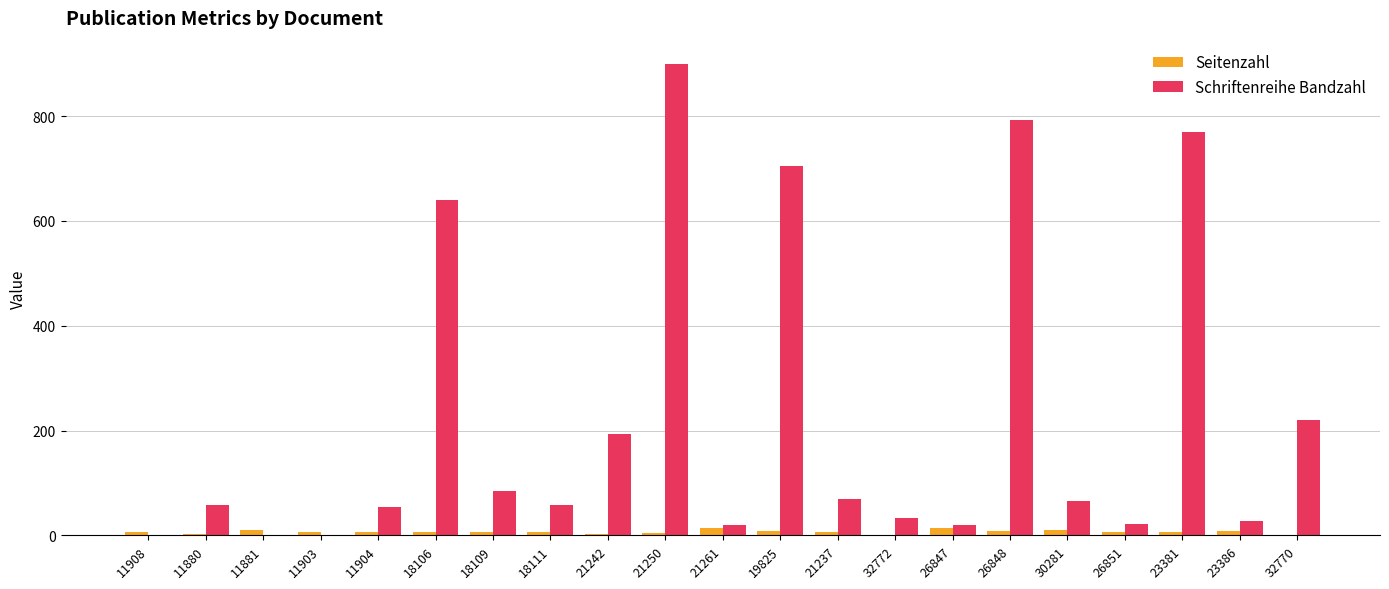

True or false: Schriftenreihe Bandzahl has a value of 22 at 26851.

True